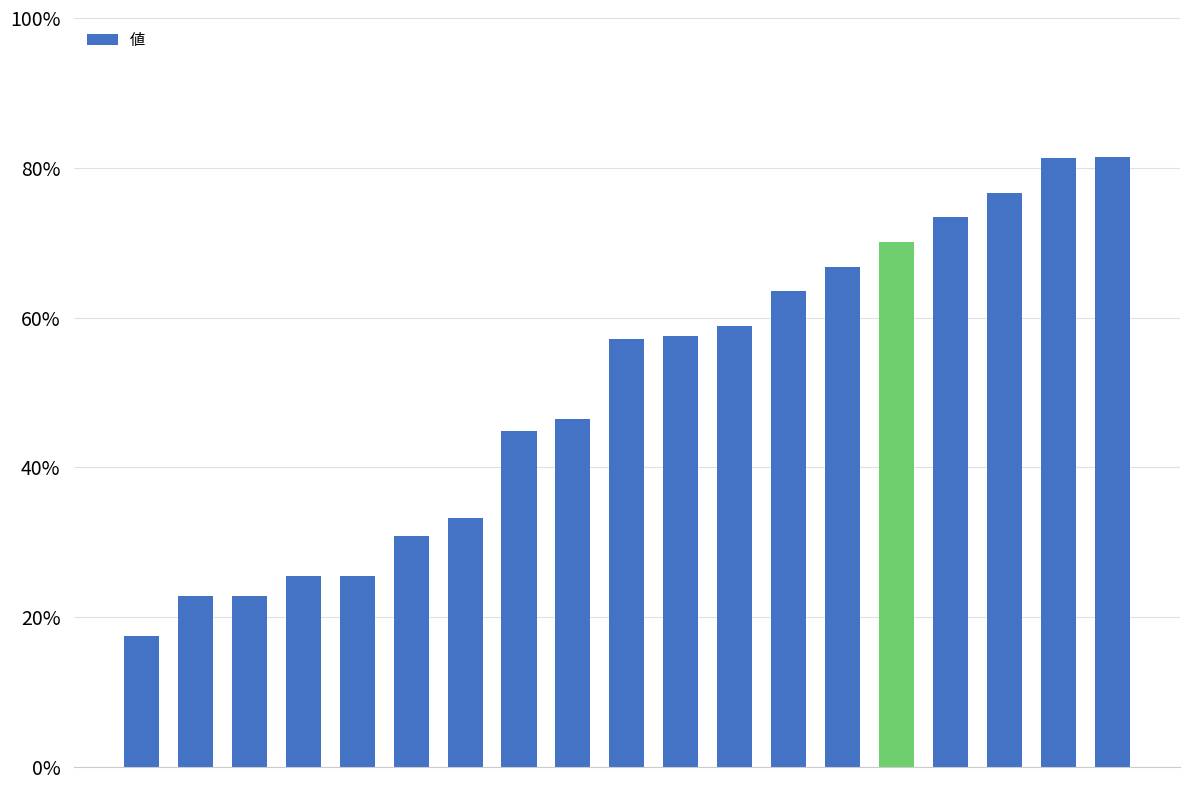

What is the sum of all values?

956.3